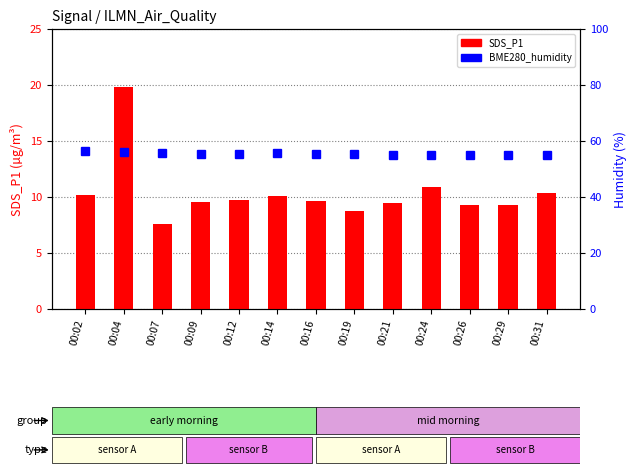

How many data points in SDS_P1 are less than 9?

2